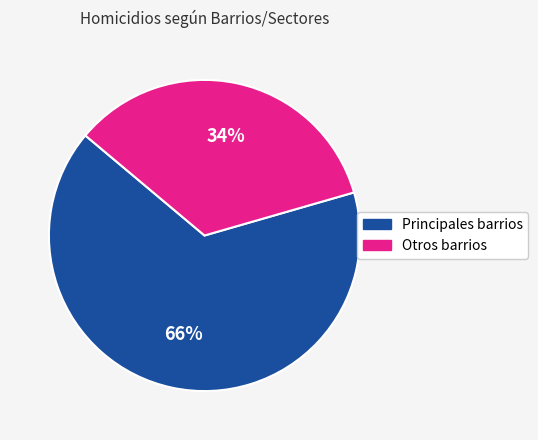

To the nearest percent, what is the average slice percentage?

50%